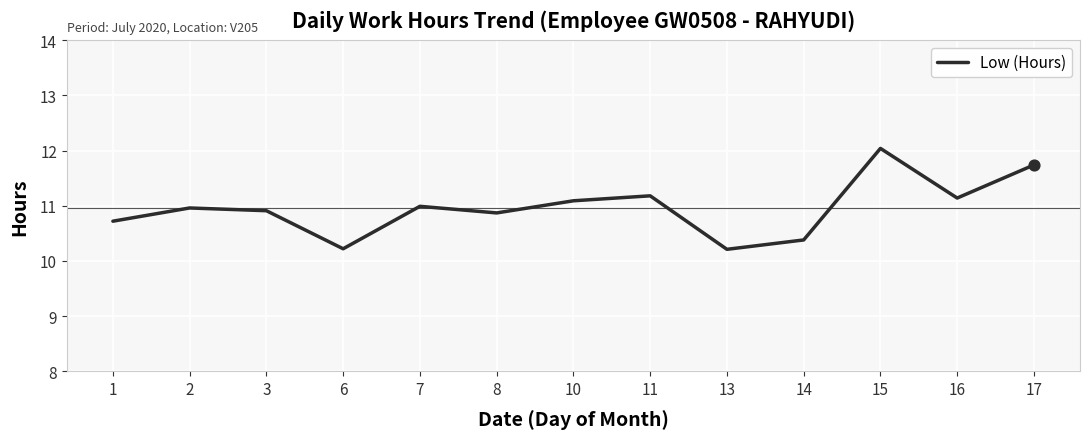

Which has a higher value, 11 or 2?

11